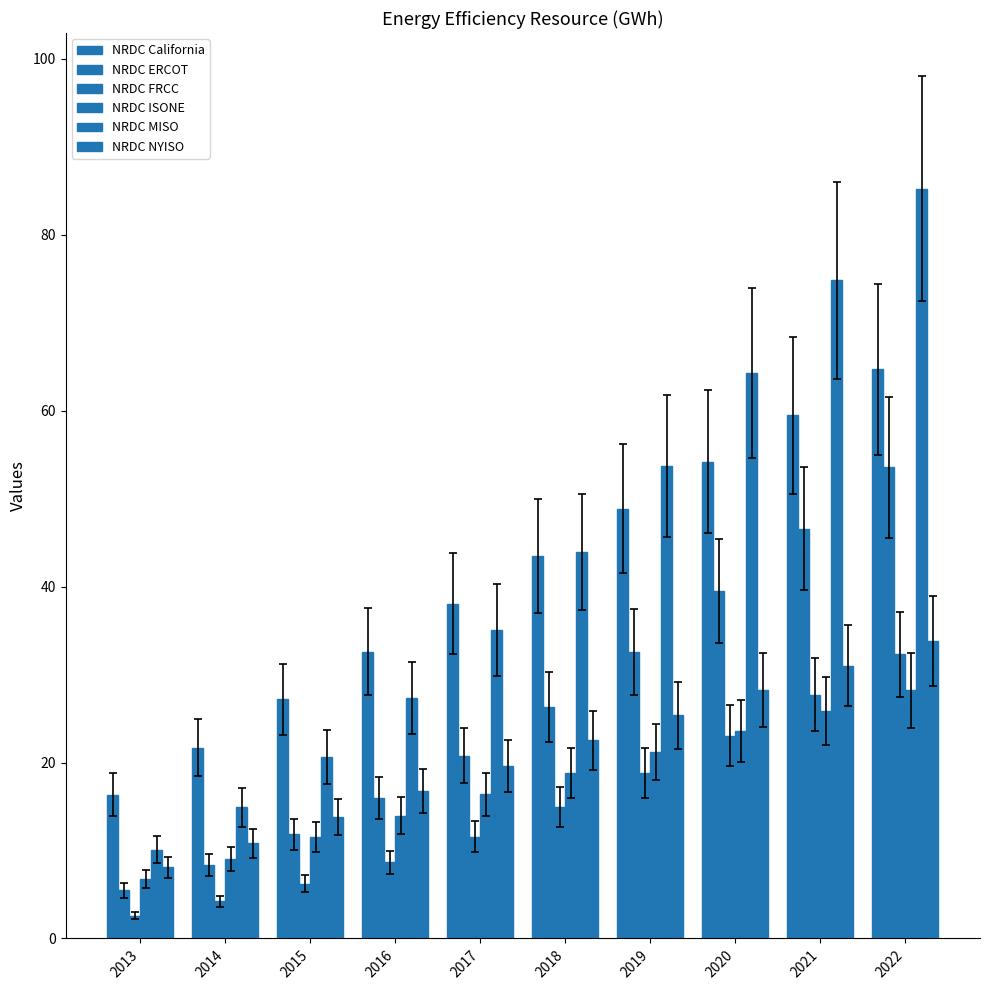

How many values in the NRDC ERCOT series exceed 26?

5